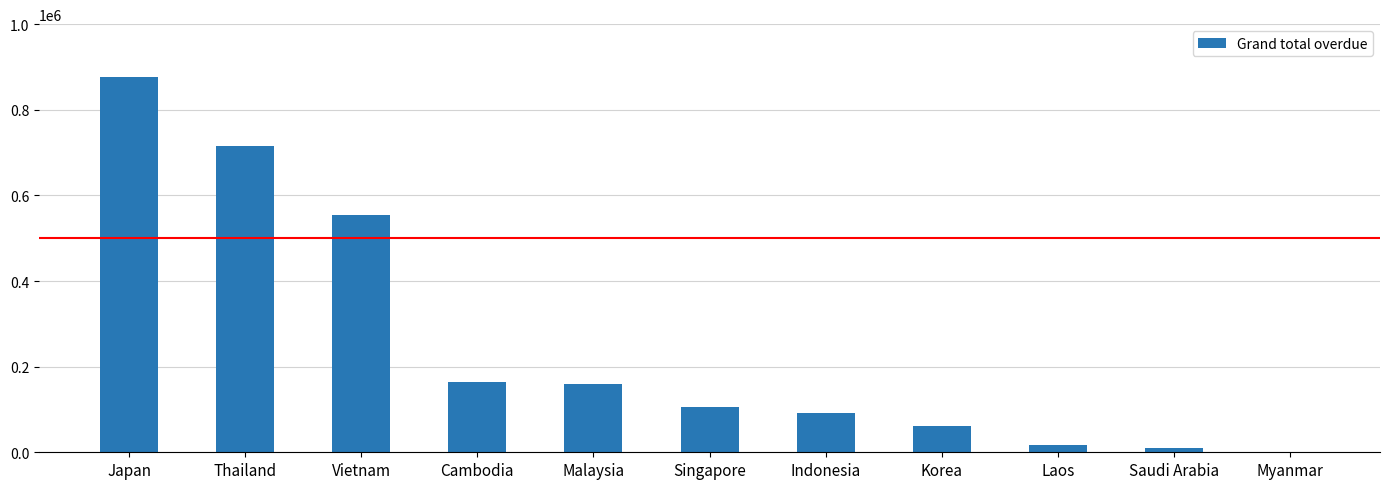

Reading left to right, extract all data points from this chart.

877689.4	714400.3	553995.4	165216.8	158412.7	105506.9	90970.6	61987.0	17573.0	10368.2	0.0